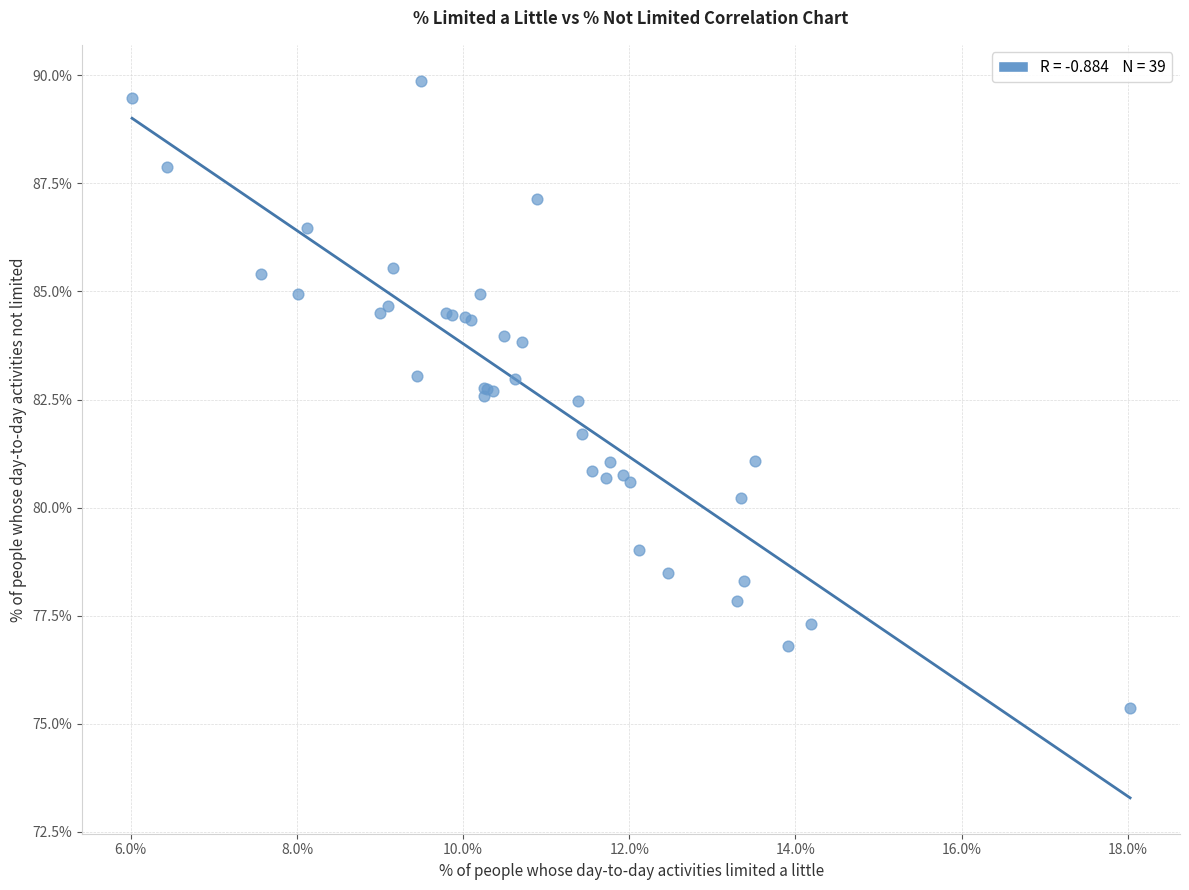

What Y value in the scatter plot is closest to 82?

81.7